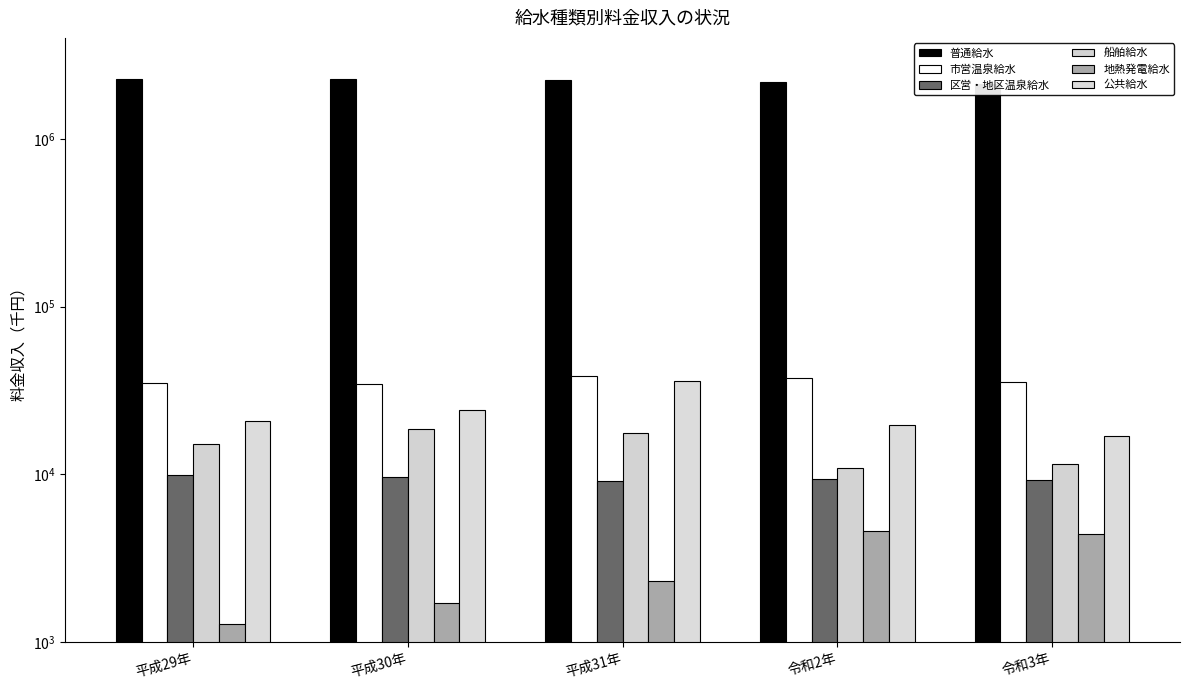

Reading right to left, what are all the values shown in this chart?

普通給水: 2113620	2189926	2252876	2260351	2276507
市営温泉給水: 35570	37377	38285	34617	35220
区営・地区温泉給水: 9302	9307	9077	9686	9879
船舶給水: 11532	10917	17528	18540	15132
地熱発電給水: 4399	4599	2308	1718	1277
公共給水: 16903	19621	35882	24051	20689